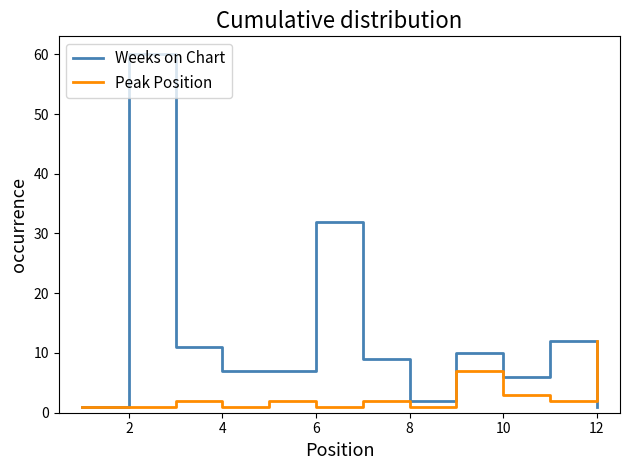

What is the difference between the maximum and minimum values in the Weeks on Chart series?

59